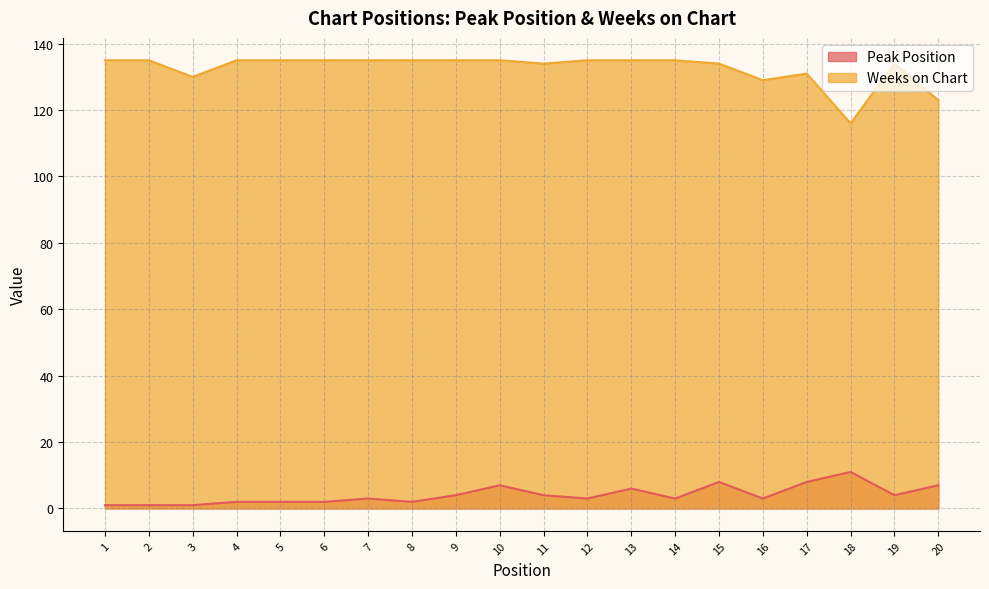

True or false: Weeks on Chart has more than 0 points higher than both neighbors.

True